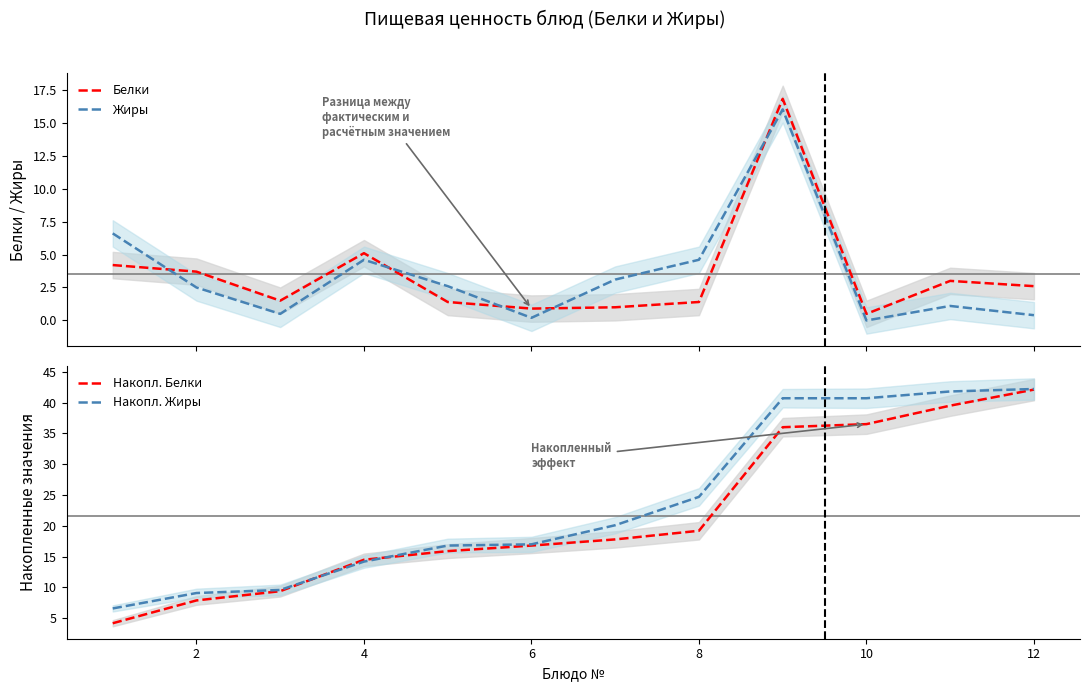

Is it true that Накопл. Жиры equals 5.2 at 8?

False